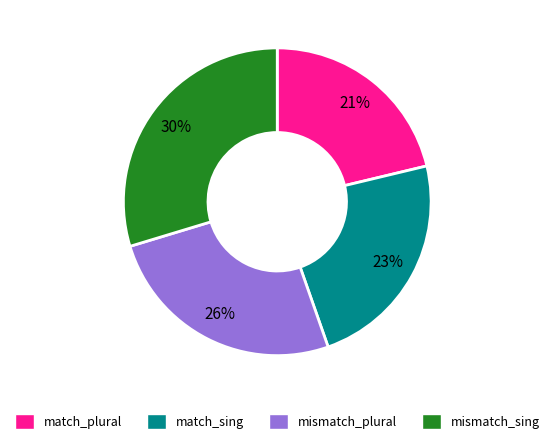

The mismatch_sing slice represents 24% of the pie. True or false?

False